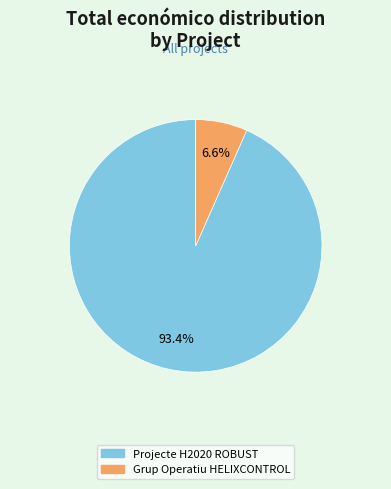

What is the largest slice in the pie chart?

Projecte H2020 ROBUST